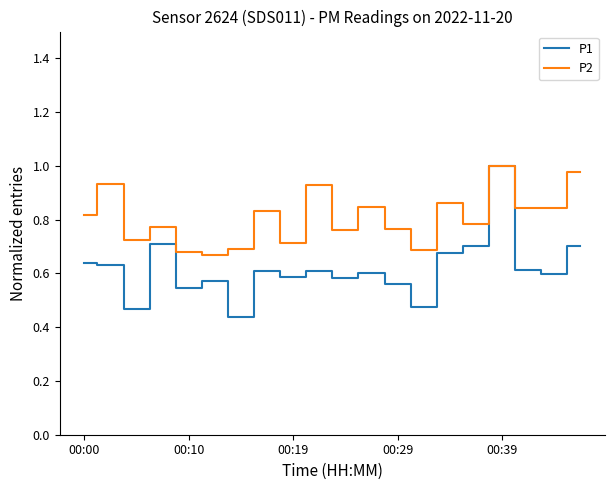

List the series in order of their overall mean, lowest first.

P1, P2